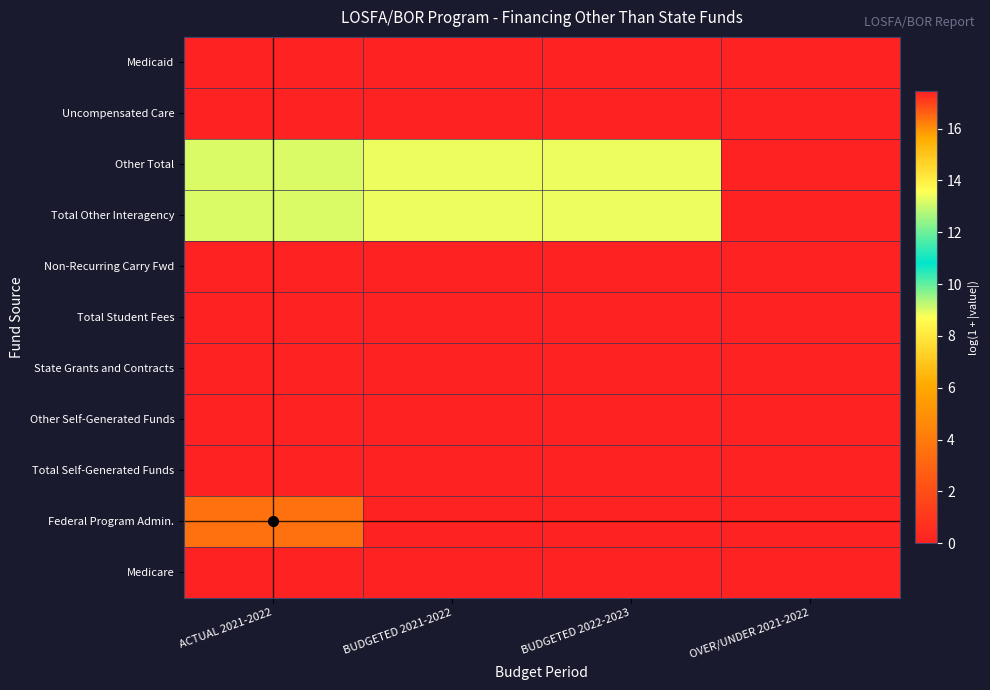

Which category has the highest value across all series?

BUDGETED 2021-2022